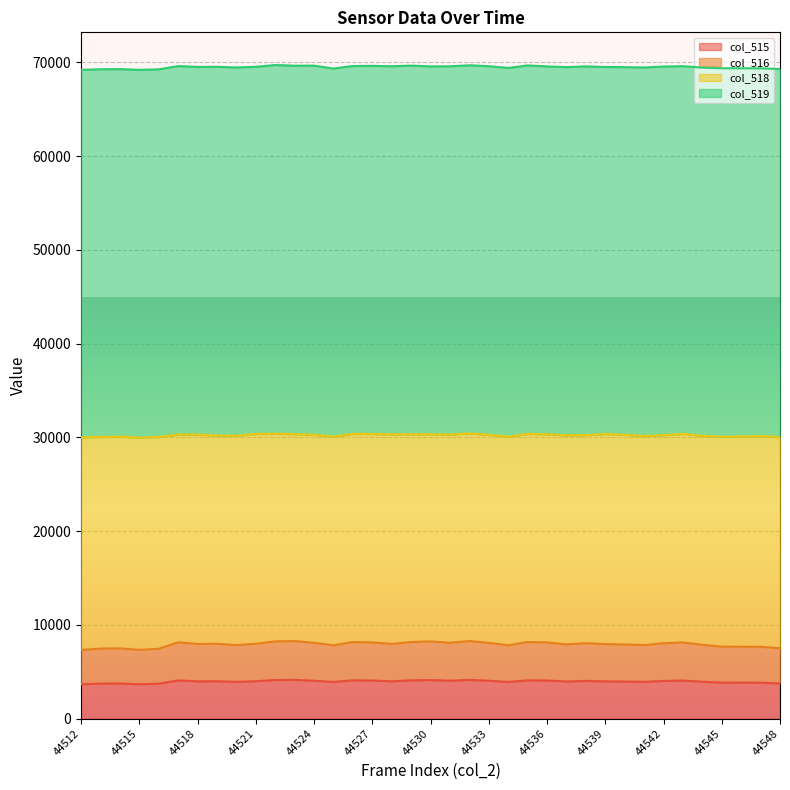

What value does the col_516 series have at 44539, to the nearest 10?

7950